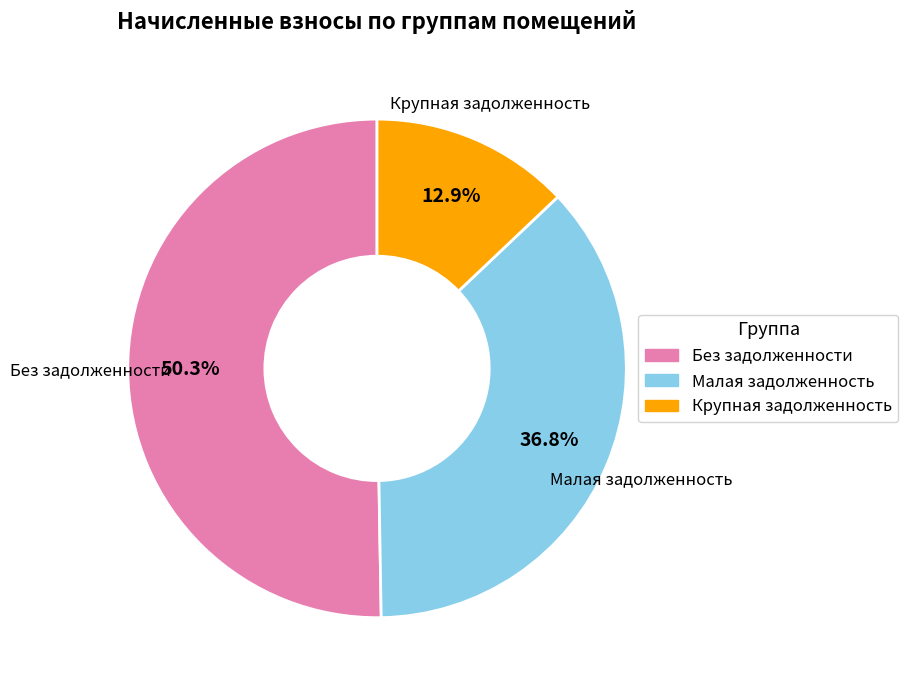

Rank the categories by value from highest to lowest.

Без задолженности, Малая задолженность, Крупная задолженность